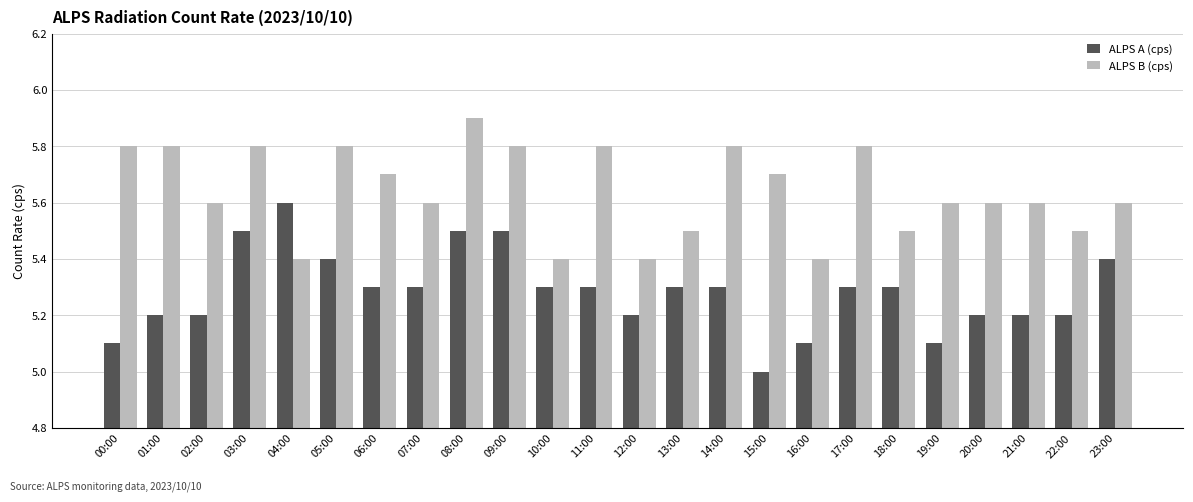

What is the total value across all series at 18:00?

10.8